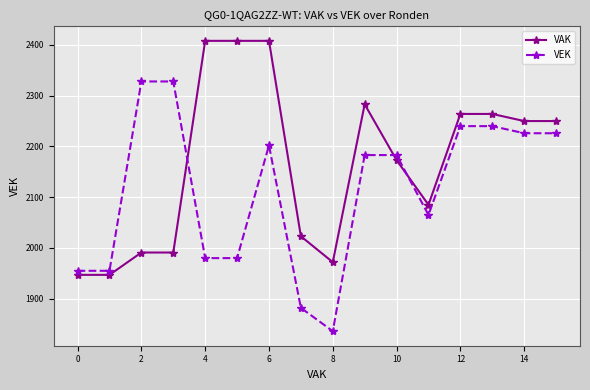

After their last crossing, which series has the higher values: VEK or VAK?

VAK